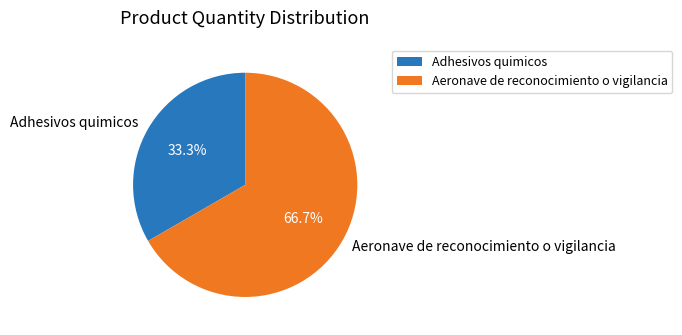

Does any single category account for the majority?

Yes